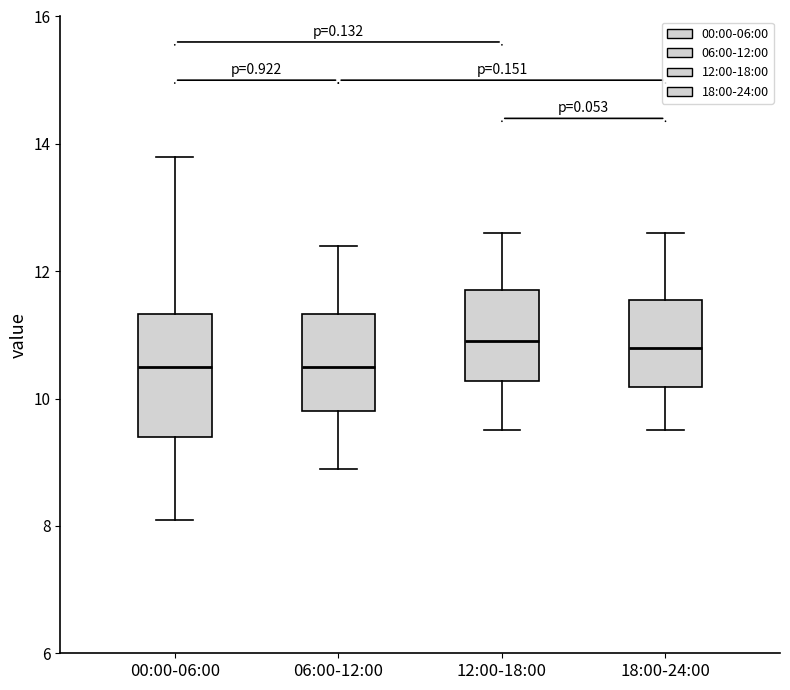

Where does the median line of the box for 00:00-06:00 sit on the y-axis? The values are not printed on the chart, so give them approximately, as read against the axis.

10.6